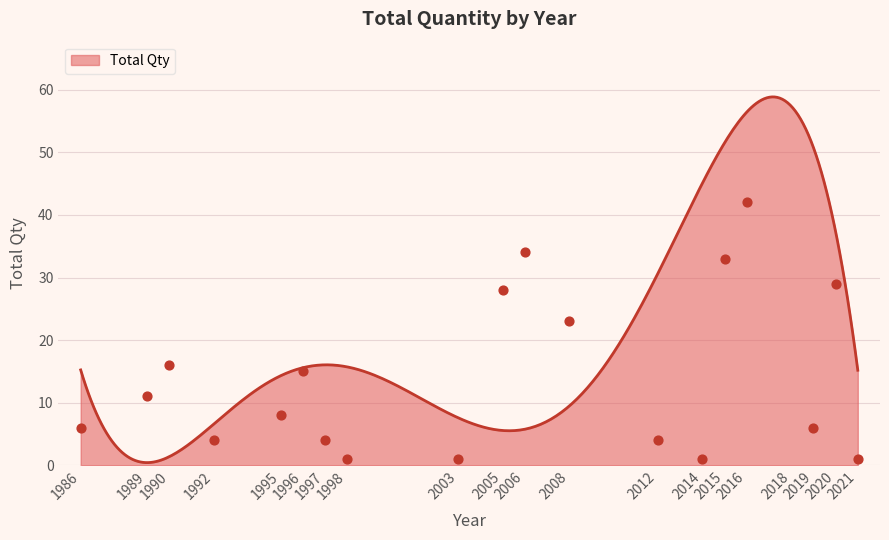

Which has a higher value, 2006 or 2018?

2018